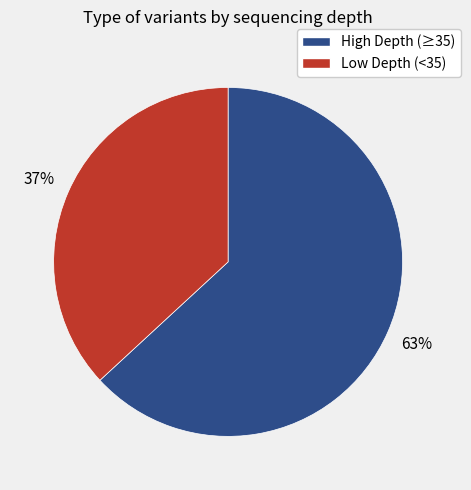

How many segments does this pie chart have?

2